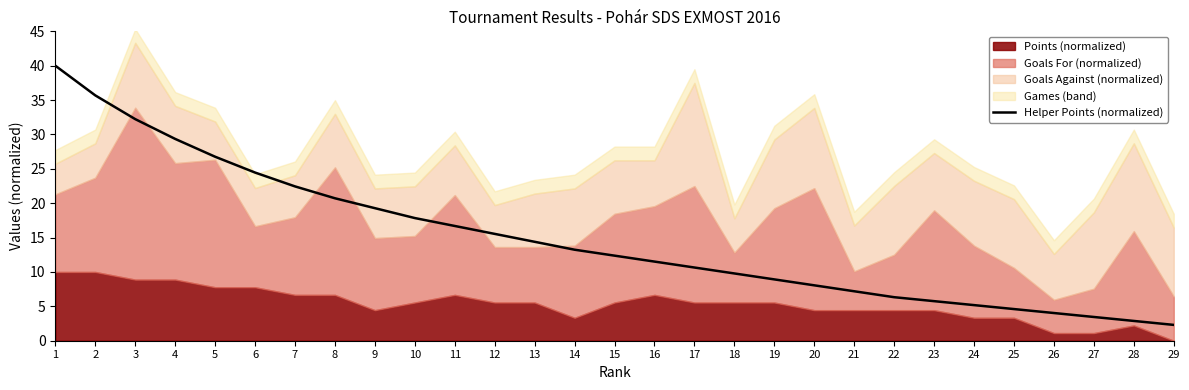

True or false: Helper Points (normalized) has a value of 21.0 at 1.

False